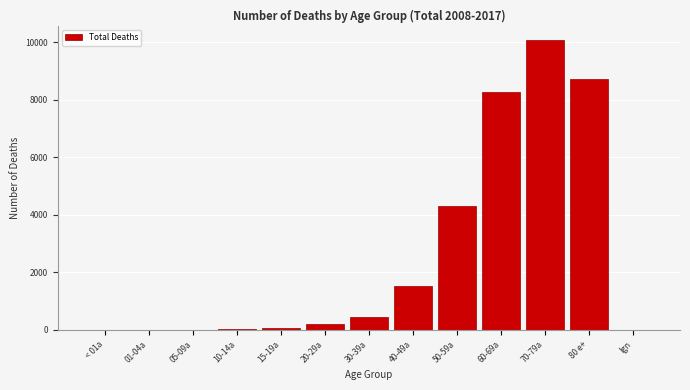

Approximately how many times larger is the value at 70-79a compared to 80 e+?

1.2